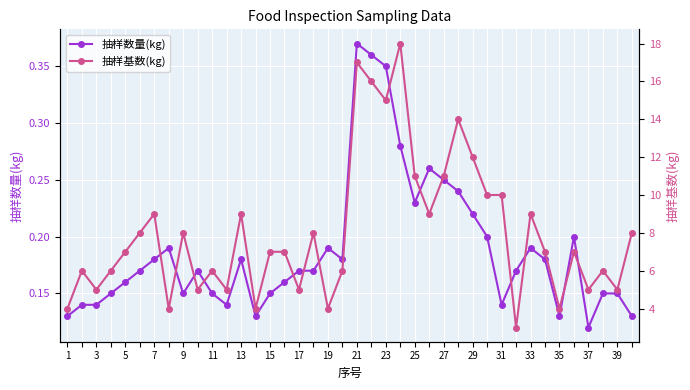

True or false: 抽样数量(kg) has more than 0 interior local peaks.

True